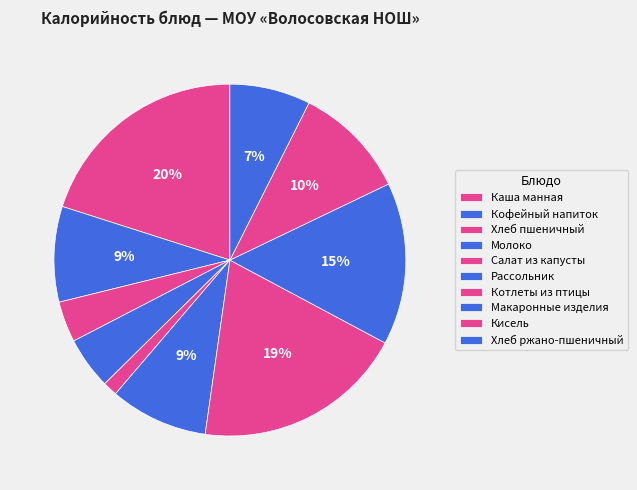

To the nearest percent, what portion does Салат из капусты represent?

1%